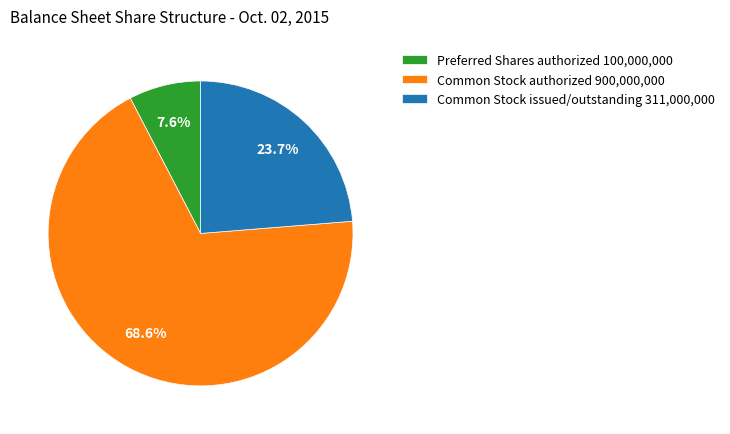

What is the ratio of the value at Common Stock authorized 900,000,000 to the value at Preferred Shares authorized 100,000,000?

9.0